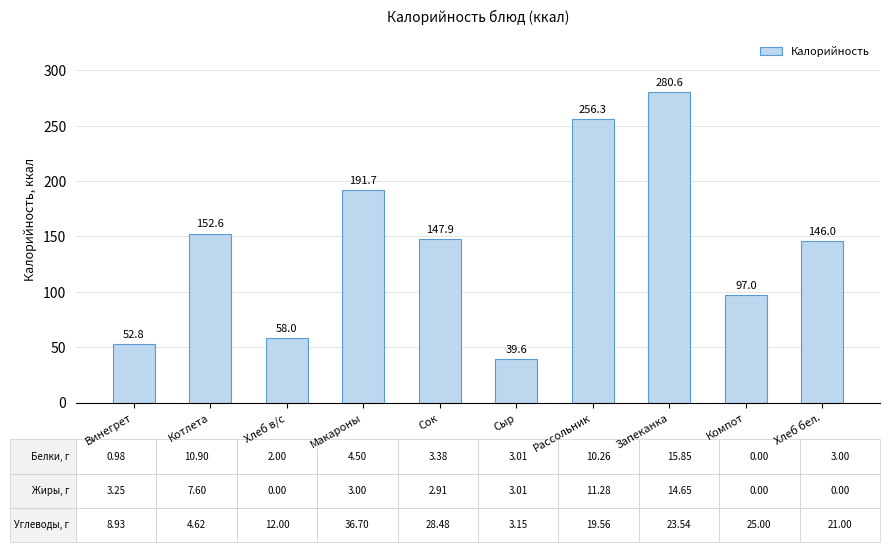

Which category has the highest value across all series?

Запеканка